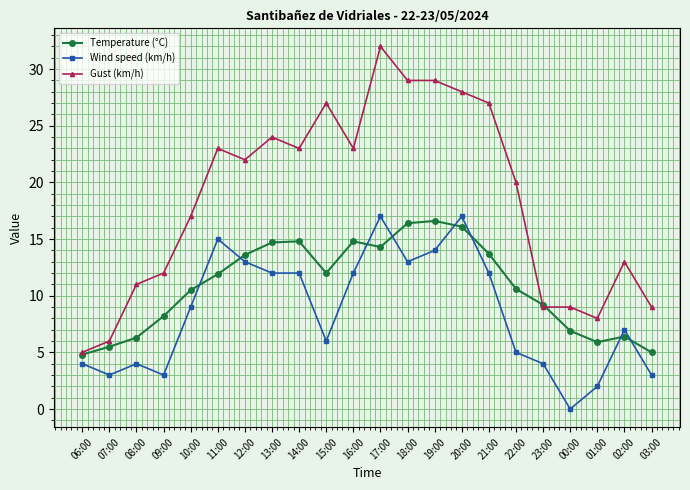

At which category does Temperature (°C) reach its first local valley?

15:00